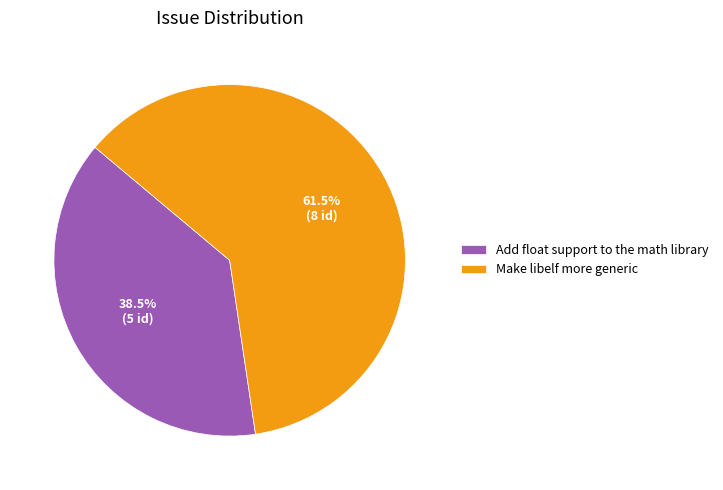

To the nearest percent, what is the difference between the Add float support to the math library and Make libelf more generic slice percentages?

23%